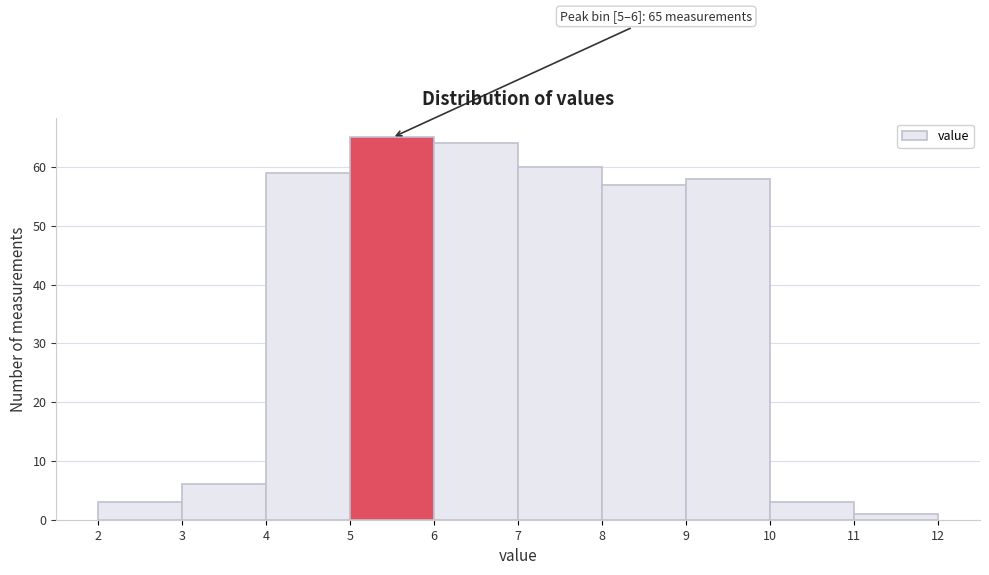

Over which range of the x-axis is the bar tallest?

5 to 6